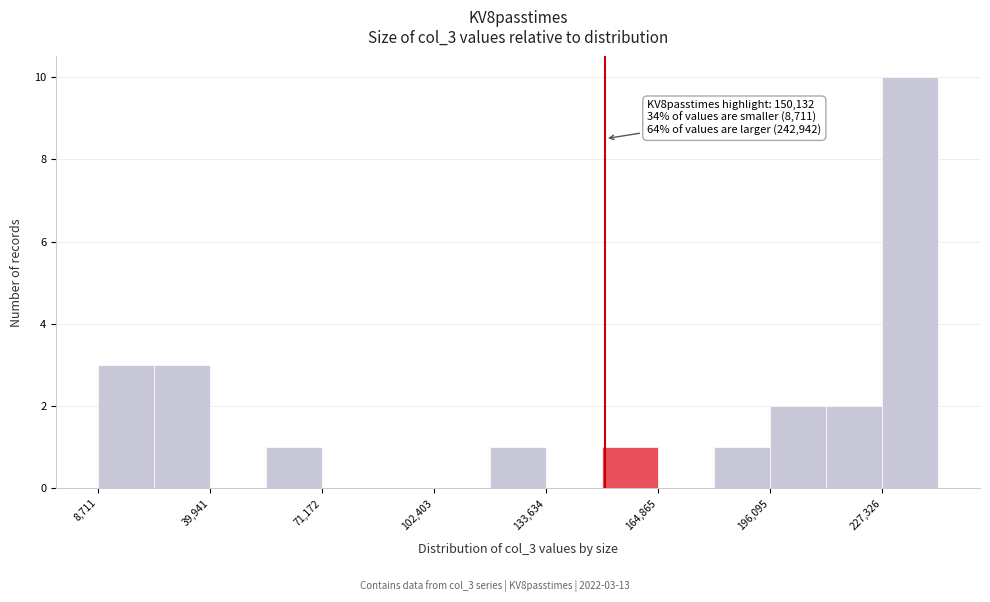

Read against the x-axis, roughly where is the centre of the tallest bar?

235000